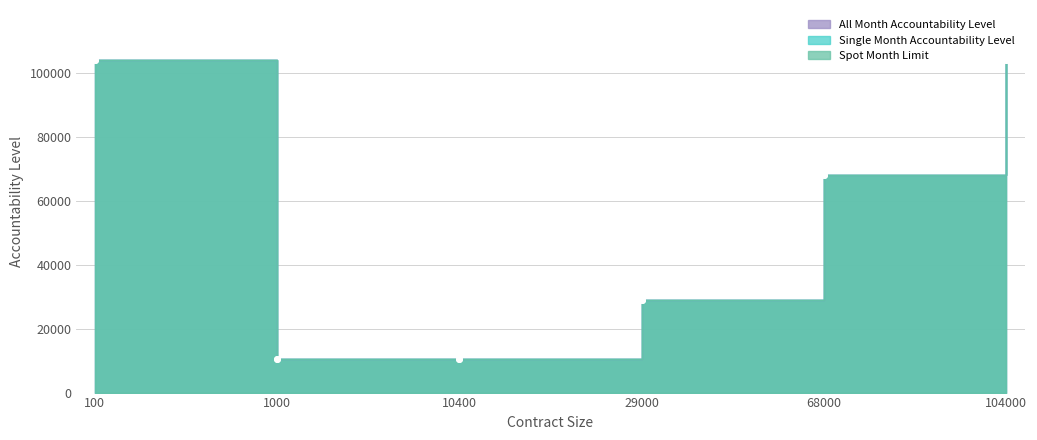

At which label does All Month Accountability Level reach its minimum?

1000